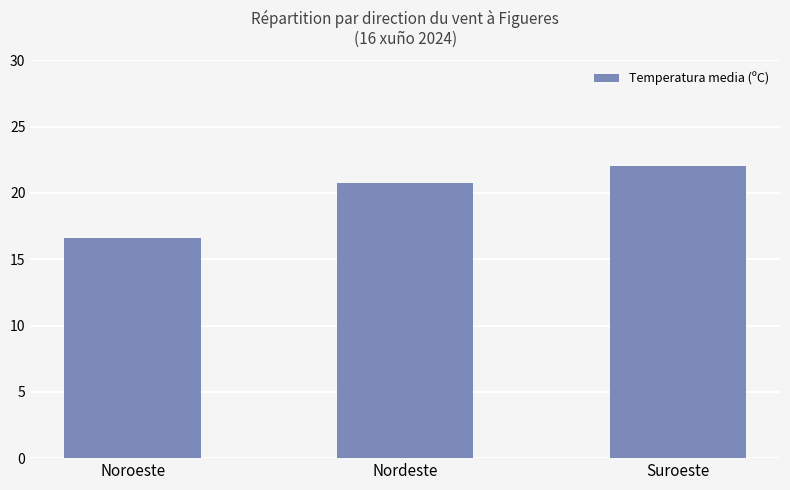

Rank the categories by value from highest to lowest.

Suroeste, Nordeste, Noroeste